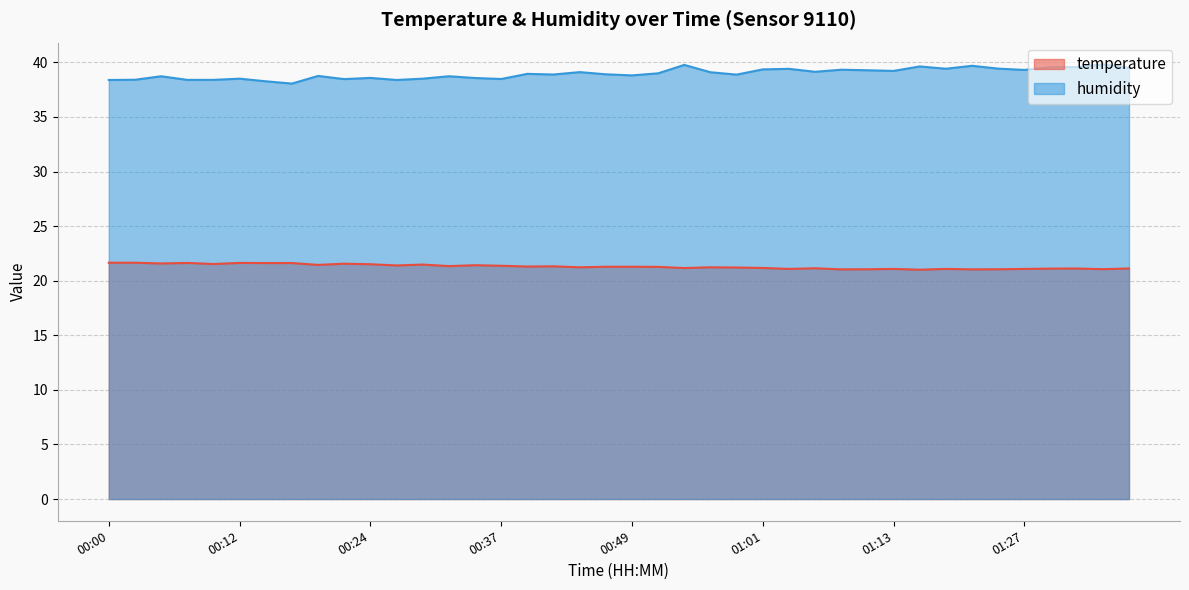

Is the value of humidity at 00:12 greater than the value of temperature at 01:21?

Yes